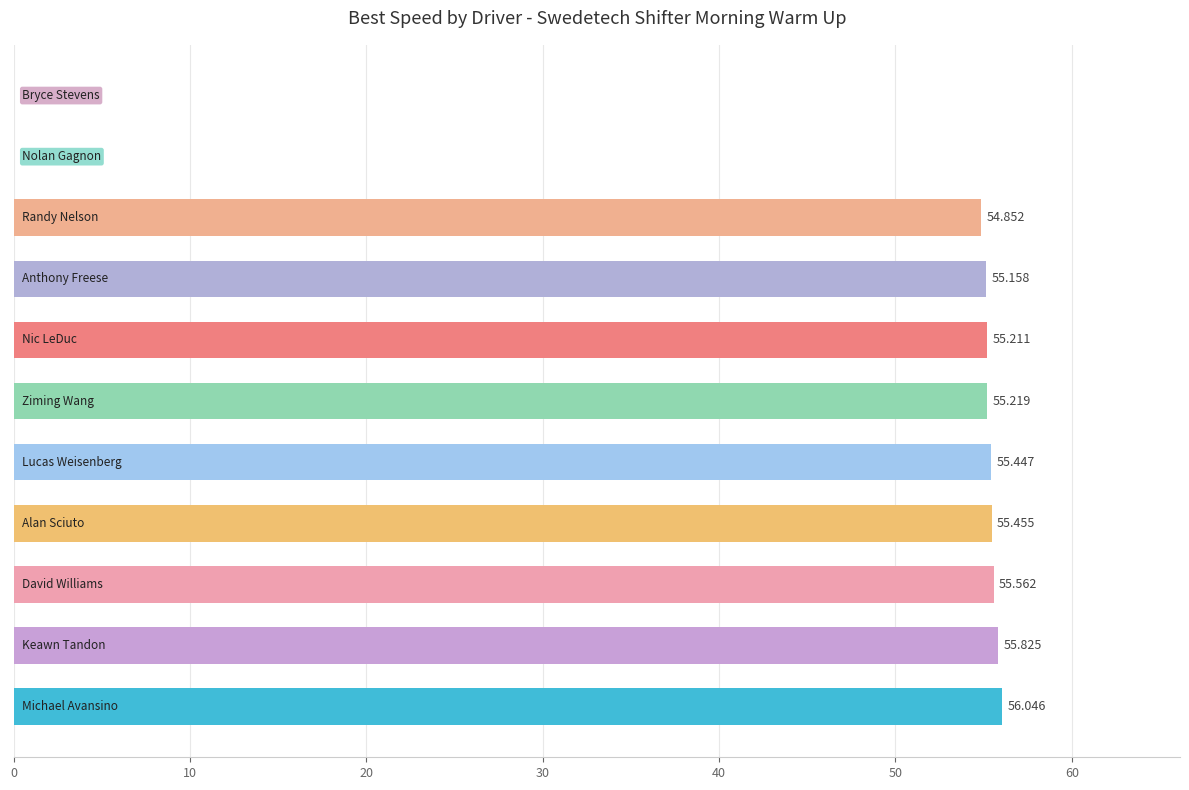

What is the difference between the maximum and minimum values?

56.0